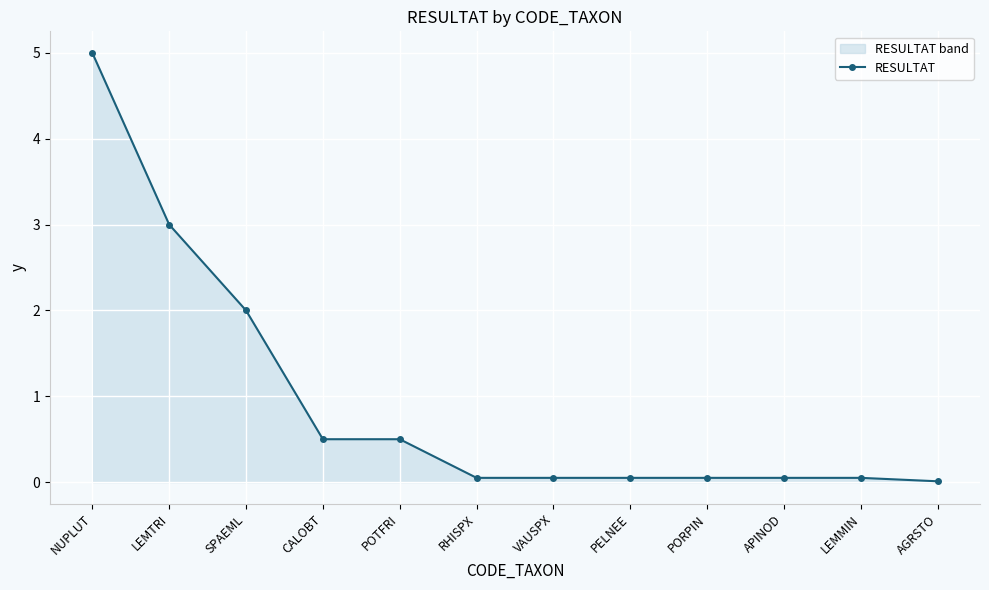

List the labels in order of value, smallest first.

AGRSTO, RHISPX, VAUSPX, PELNEE, PORPIN, APINOD, LEMMIN, CALOBT, POTFRI, SPAEML, LEMTRI, NUPLUT